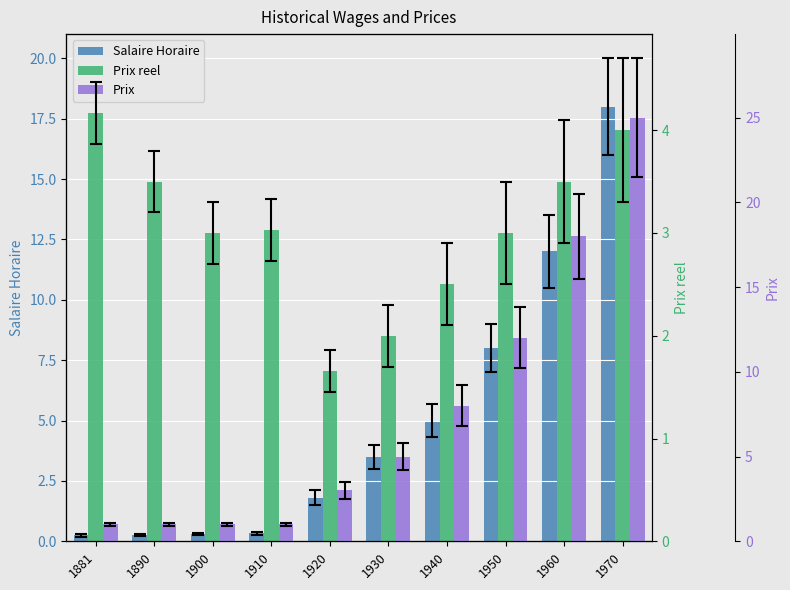

What is the difference between the Salaire Horaire values at 1920 and 1930?

1.7